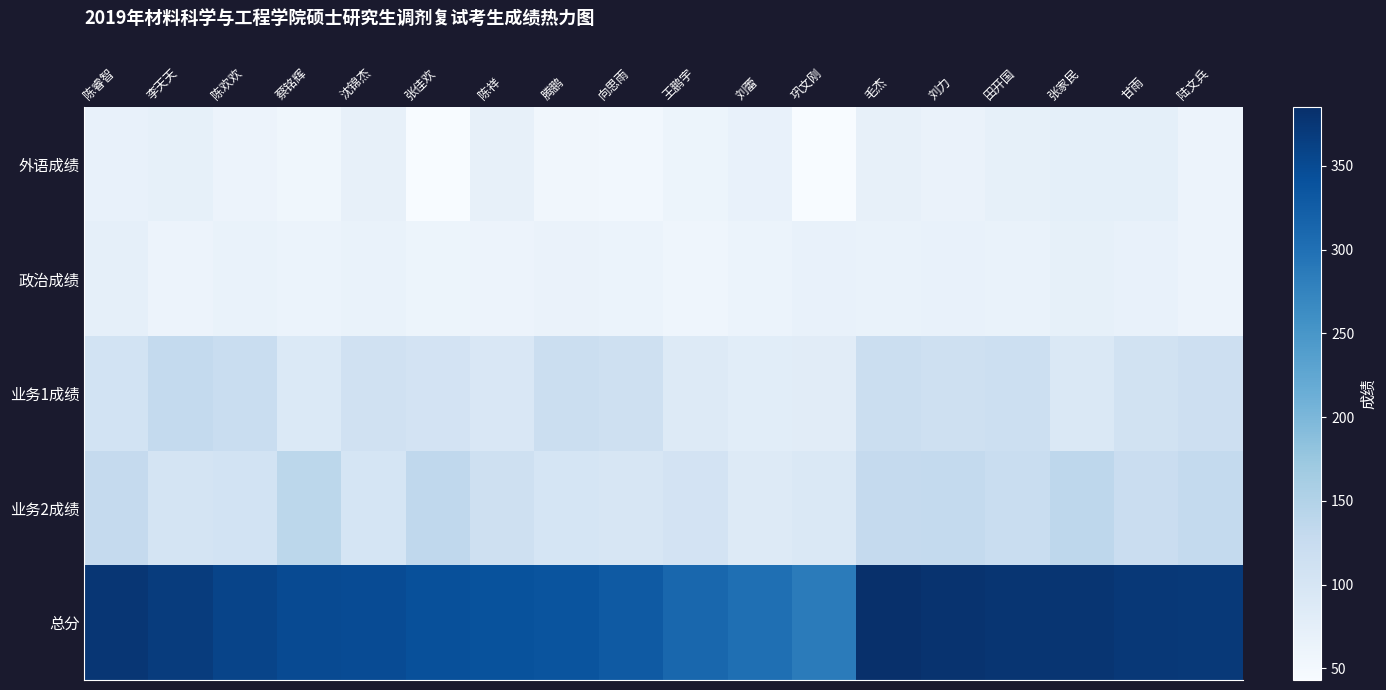

Reading right to left, transcribe all the data shown in this chart.

外语成绩: 陆文兵=62	甘雨=75	张家民=75	田开国=72	刘力=65	毛杰=70	巩文刚=44	刘蕾=69	王鹏宇=61	向思雨=53	腾鹏=54	陈祥=71	张佳欢=43	沈锦杰=71	蔡铭辉=56	陈欢欢=62	李天天=72	陈睿智=68
政治成绩: 陆文兵=63	甘雨=69	张家民=72	田开国=66	刘力=69	毛杰=67	巩文刚=68	刘蕾=64	王鹏宇=59	向思雨=64	腾鹏=65	陈祥=62	张佳欢=61	沈锦杰=66	蔡铭辉=64	陈欢欢=67	李天天=63	陈睿智=73
业务1成绩: 陆文兵=116	甘雨=108	张家民=93	田开国=117	刘力=115	毛杰=119	巩文刚=81	刘蕾=80	王鹏宇=87	向思雨=113	腾鹏=118	陈祥=94	张佳欢=105	沈锦杰=110	蔡铭辉=90	陈欢欢=123	李天天=131	陈睿智=106
业务2成绩: 陆文兵=131	甘雨=121	张家民=137	田开国=122	刘力=131	毛杰=129	巩文刚=92	刘蕾=88	王鹏宇=105	向思雨=99	腾鹏=101	陈祥=113	张佳欢=134	沈锦杰=101	蔡铭辉=139	陈欢欢=106	李天天=102	陈睿智=129
总分: 陆文兵=372	甘雨=373	张家民=377	田开国=377	刘力=380	毛杰=385	巩文刚=285	刘蕾=301	王鹏宇=312	向思雨=329	腾鹏=338	陈祥=340	张佳欢=343	沈锦杰=348	蔡铭辉=349	陈欢欢=358	李天天=368	陈睿智=376